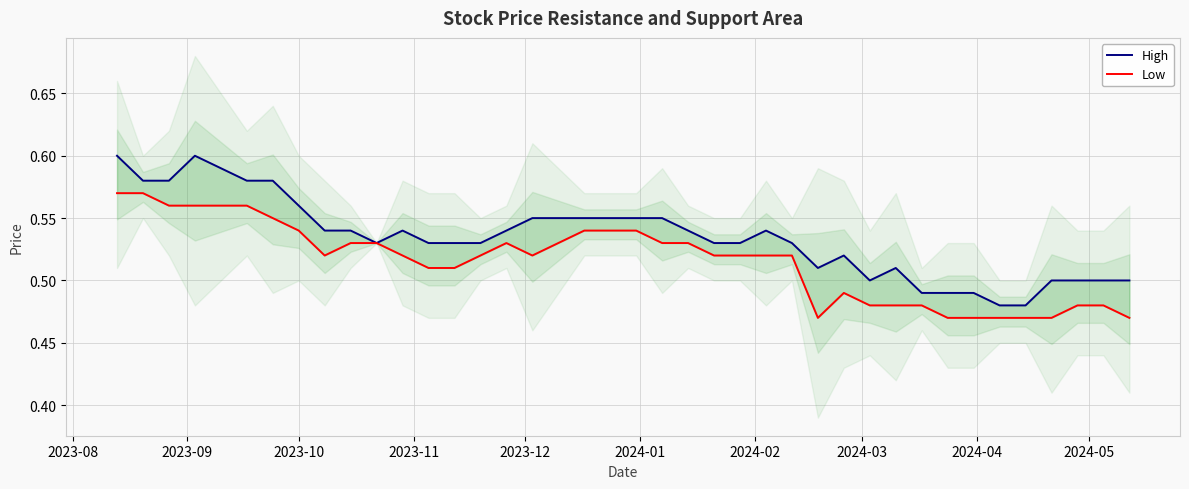

Reading right to left, transcribe all the data shown in this chart.

High: 0.5	0.5	0.5	0.5	0.5	0.5	0.5	0.5	0.5	0.5	0.5	0.5	0.5	0.5	0.5	0.5	0.5	0.5	0.6	0.6	0.6	0.6	0.6	0.6	0.5	0.5	0.5	0.5	0.5	0.5	0.5	0.5	0.6	0.6	0.6	0.6	0.6	0.6	0.6	0.6
Low: 0.5	0.5	0.5	0.5	0.5	0.5	0.5	0.5	0.5	0.5	0.5	0.5	0.5	0.5	0.5	0.5	0.5	0.5	0.5	0.5	0.5	0.5	0.5	0.5	0.5	0.5	0.5	0.5	0.5	0.5	0.5	0.5	0.5	0.6	0.6	0.6	0.6	0.6	0.6	0.6